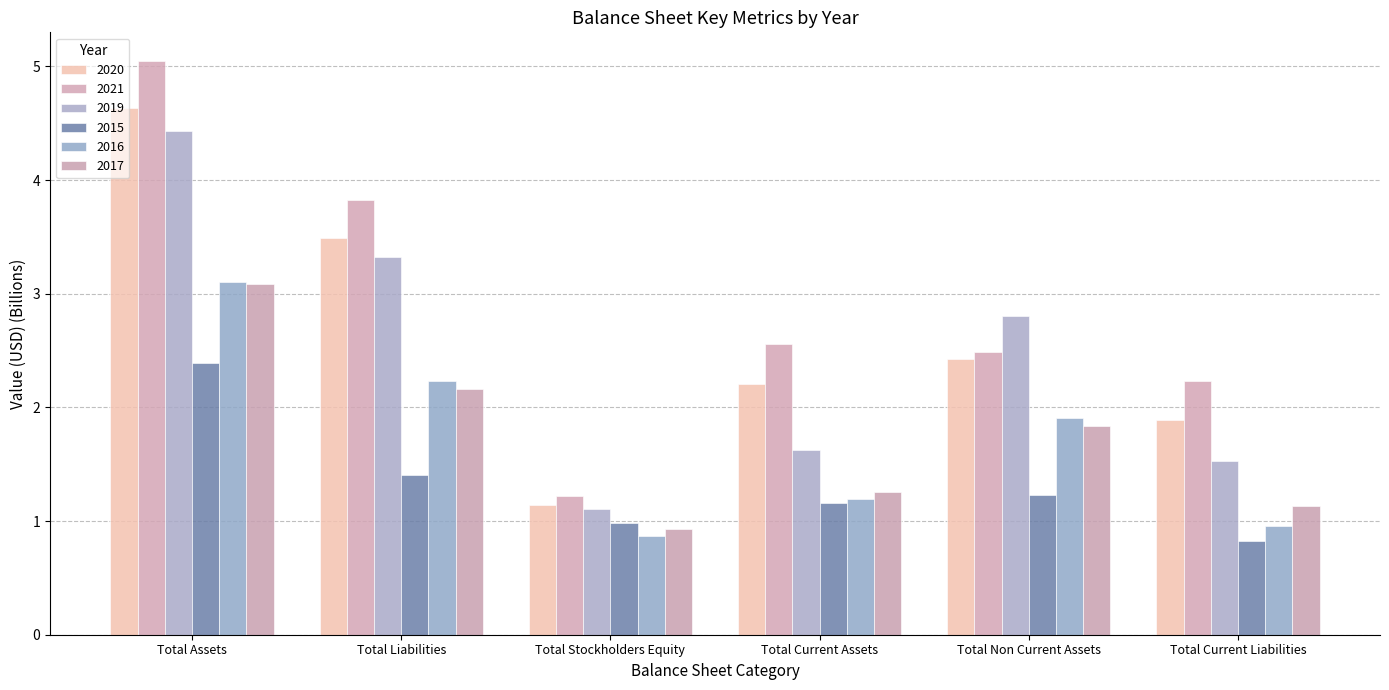

List the series in order of their peak value, lowest first.

2015, 2017, 2016, 2019, 2020, 2021